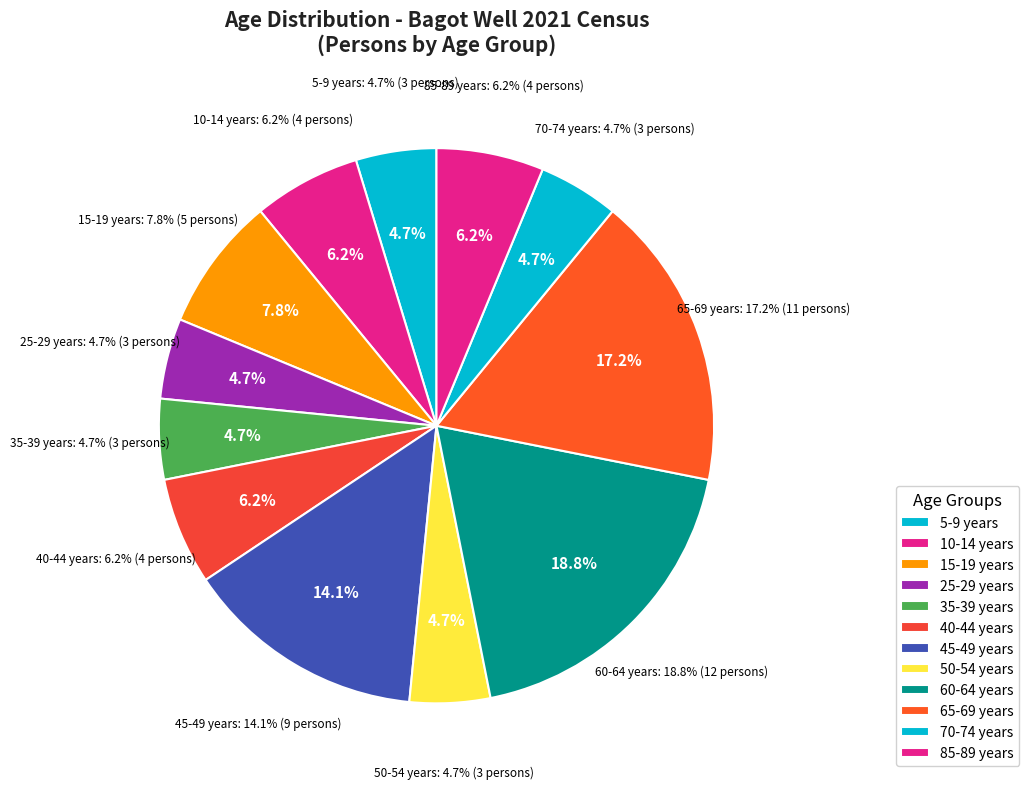

Which category has the biggest portion of the pie?

60-64 years